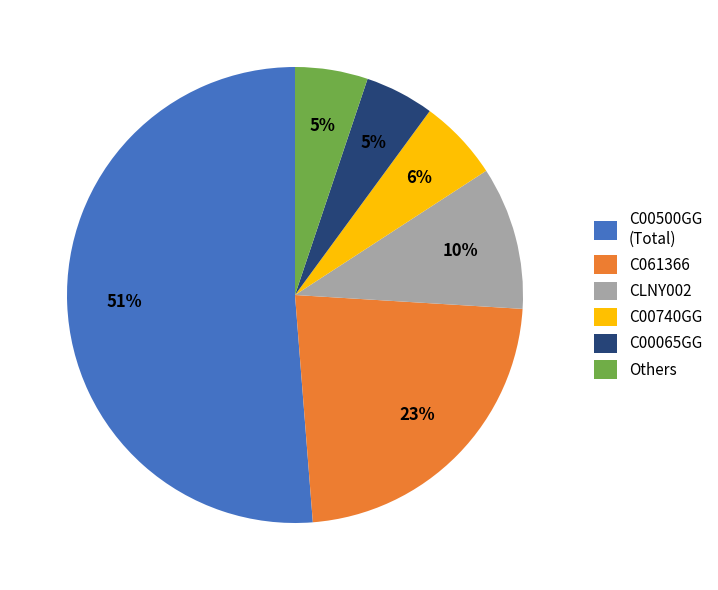

The C00500GG (Total) slice represents 51% of the pie. True or false?

True